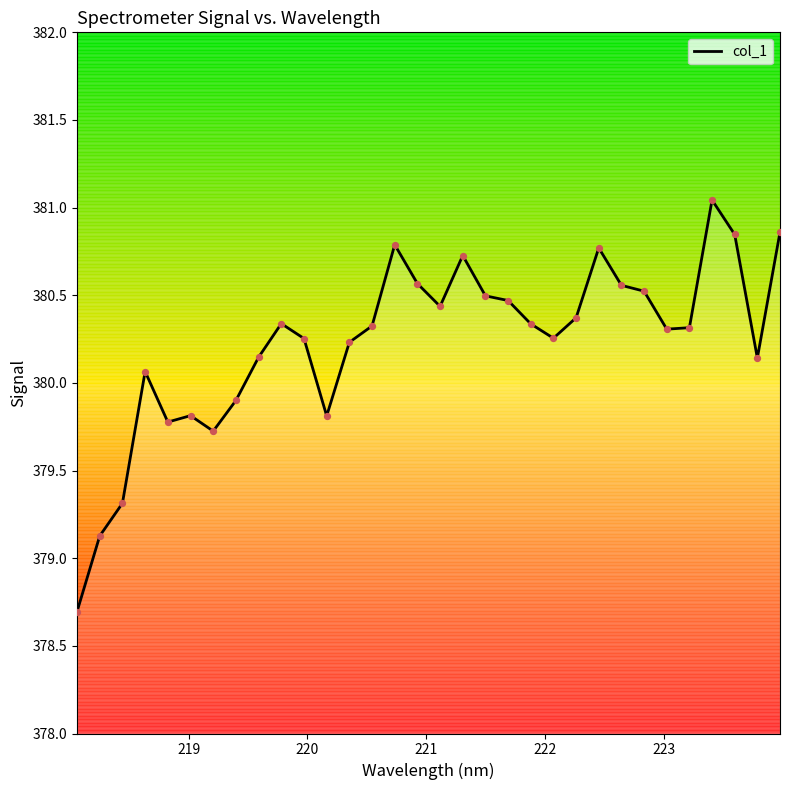

What is the minimum value shown in the chart?

378.7